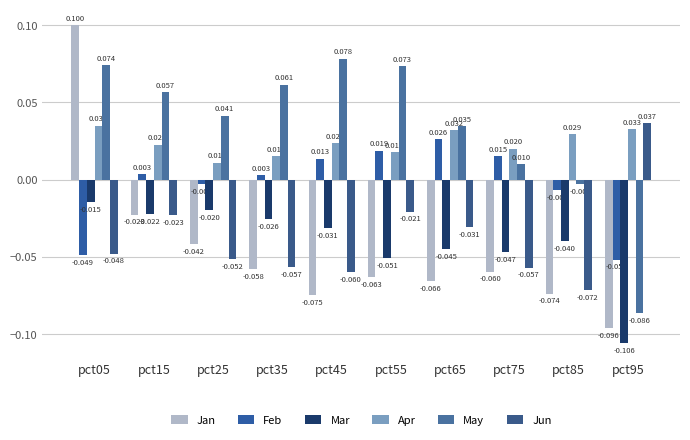

Which series has the largest range (max minus min)?

Jan